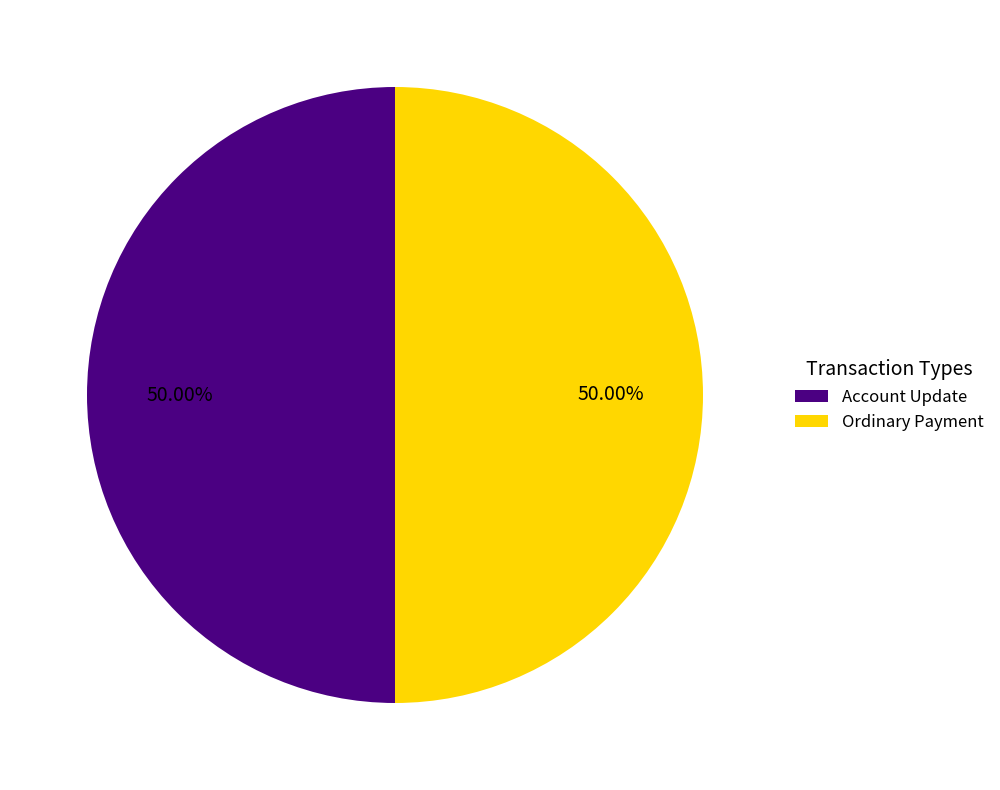

What is the ratio of the value at Account Update to the value at Ordinary Payment?

1.0